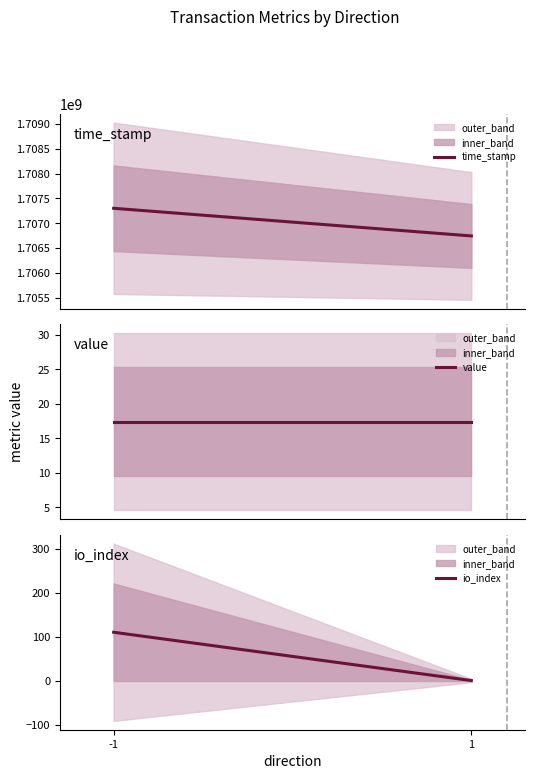

At how many categories does at least one series exceed 992778220?

2